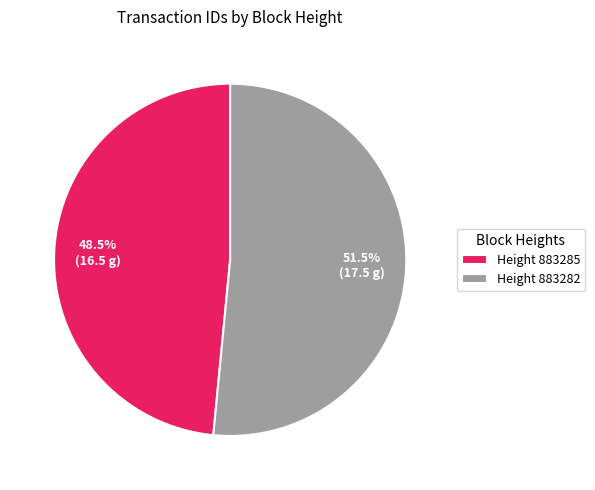

Count the number of slices in the pie.

2